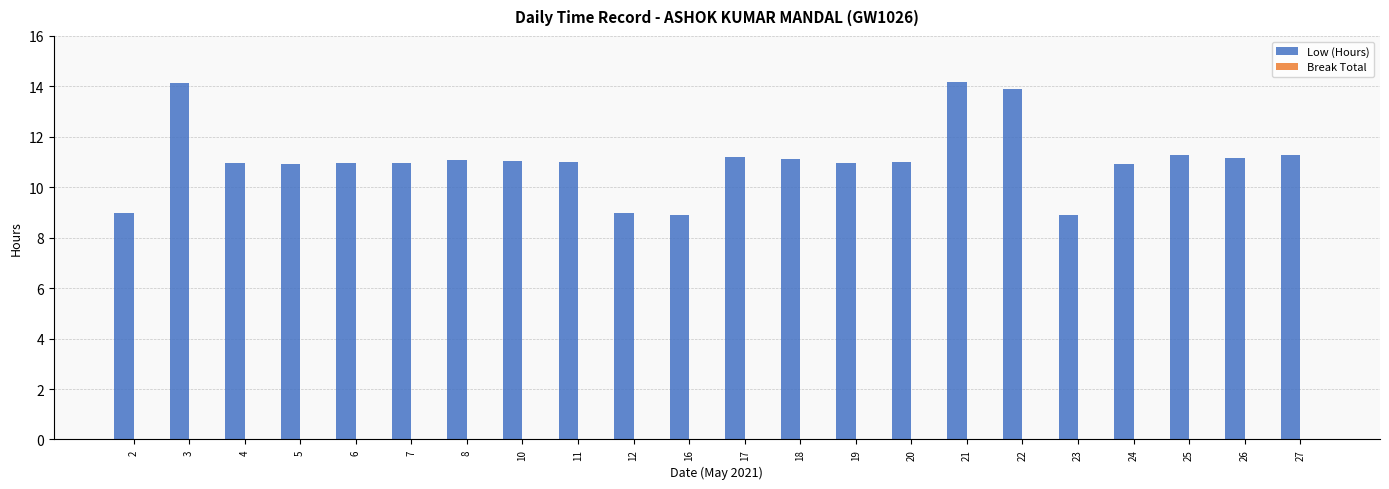

What is the change in value from 19 to 21?

+3.2